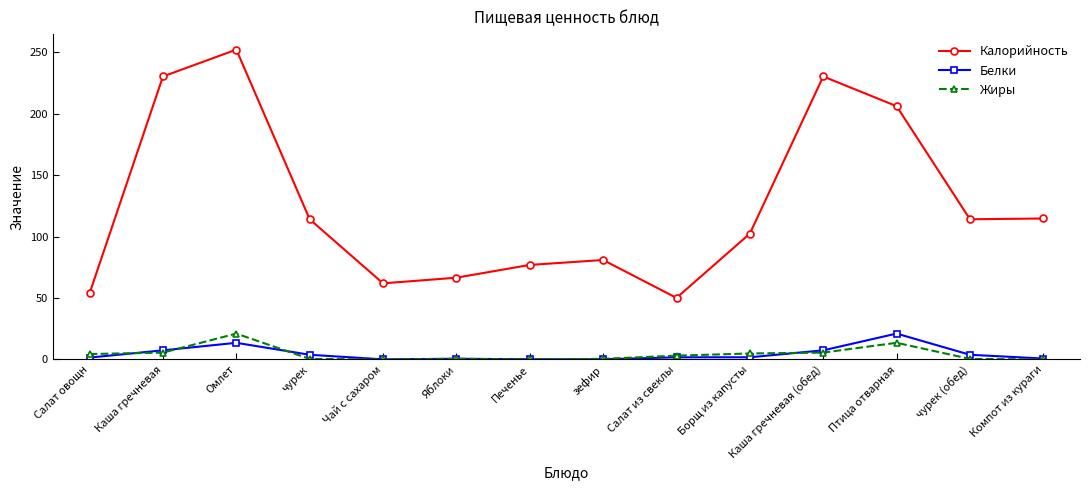

What is the total value across all series at Печенье?

77.2